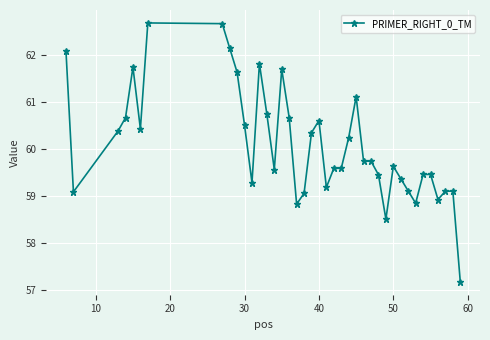

What is the value of the 23rd point from the left?

59.6